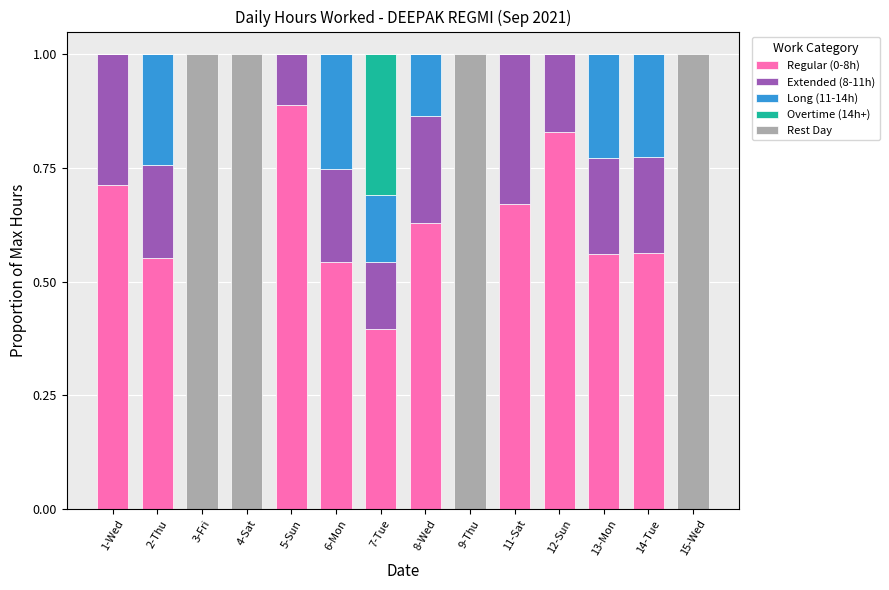

Does the chart contain stacked bars?

Yes